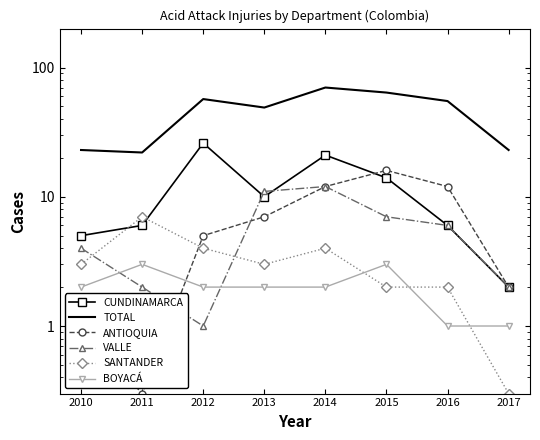

Is this an area chart (filled region under the line)?

No